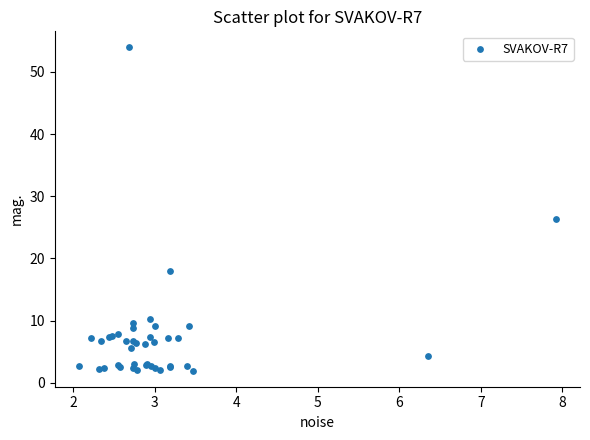

What Y value in the scatter plot is closest to 27?

26.4